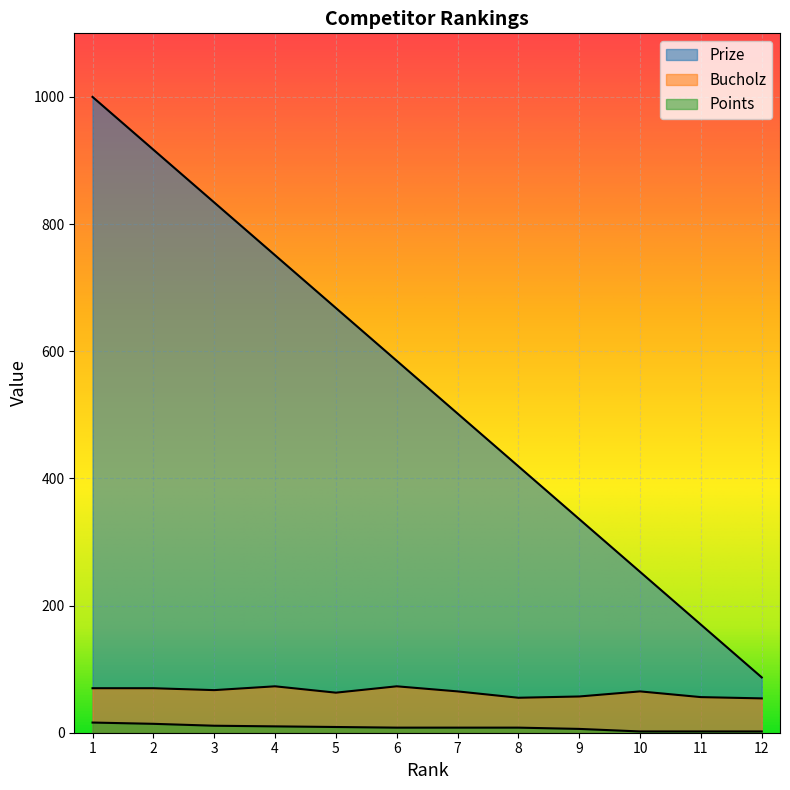

At which category is the sum across all series the highest?

1